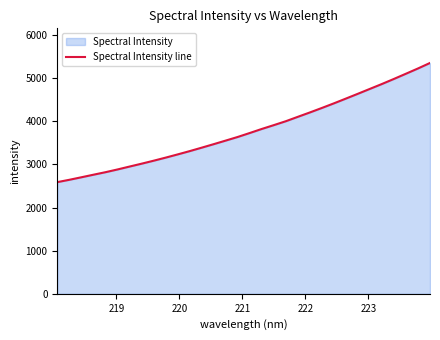

What is the maximum value shown in the chart?

5351.4